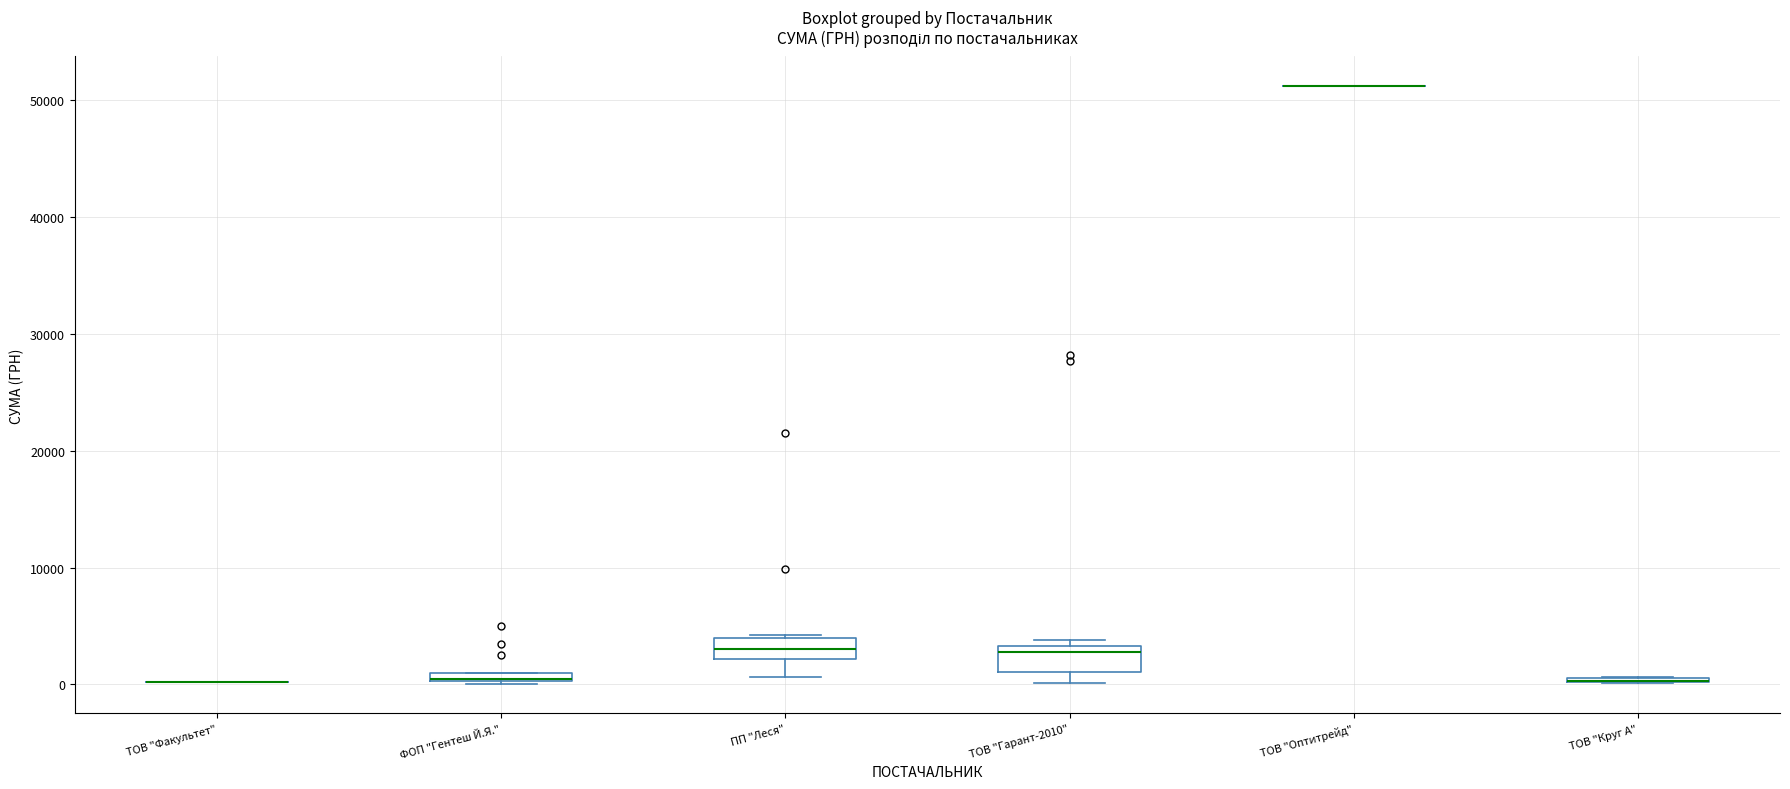

Where is the upper edge of the box for ПП "Леся" on the y-axis? The values are not printed on the chart, so give them approximately, as read against the axis.

4000